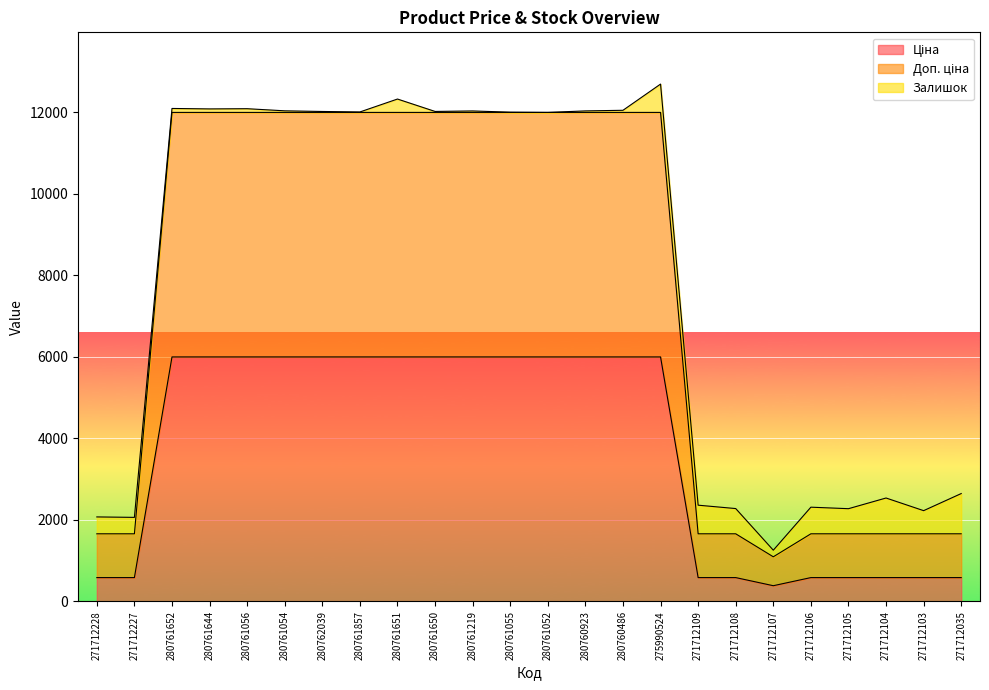

List the labels in order of Доп. ціна value, smallest first.

271712107, 271712228, 271712227, 271712109, 271712108, 271712106, 271712105, 271712104, 271712103, 271712035, 280761652, 280761644, 280761056, 280761054, 280762039, 280761857, 280761651, 280761650, 280761219, 280761055, 280761052, 280760923, 280760486, 275990524